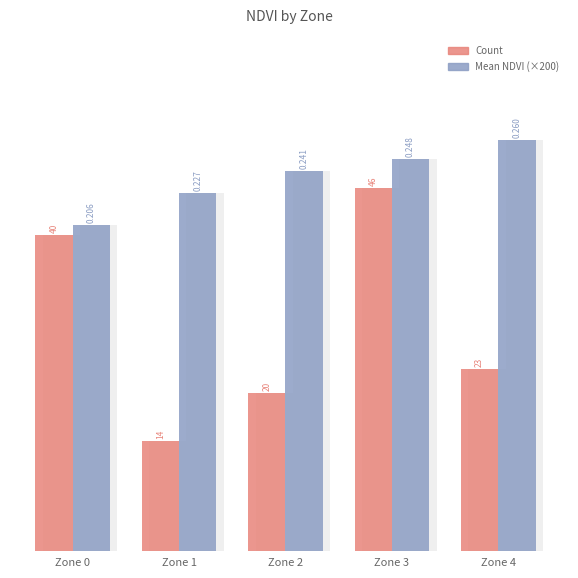

What is the minimum value shown in the chart?

14.0